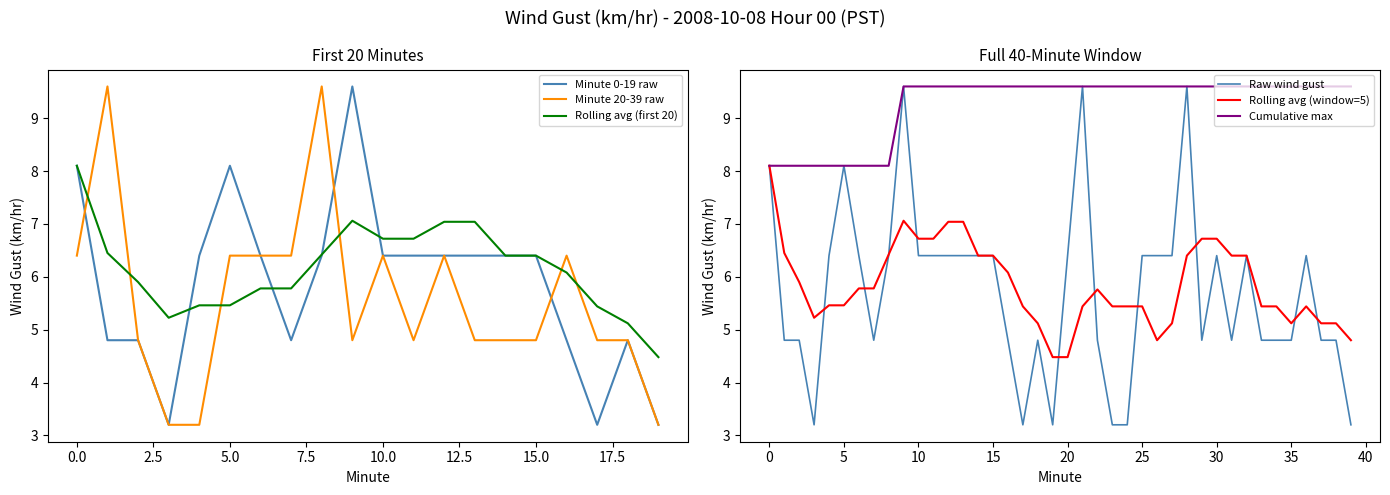

Where do Minute 20 and Minute 0 first cross each other?

0 and 1